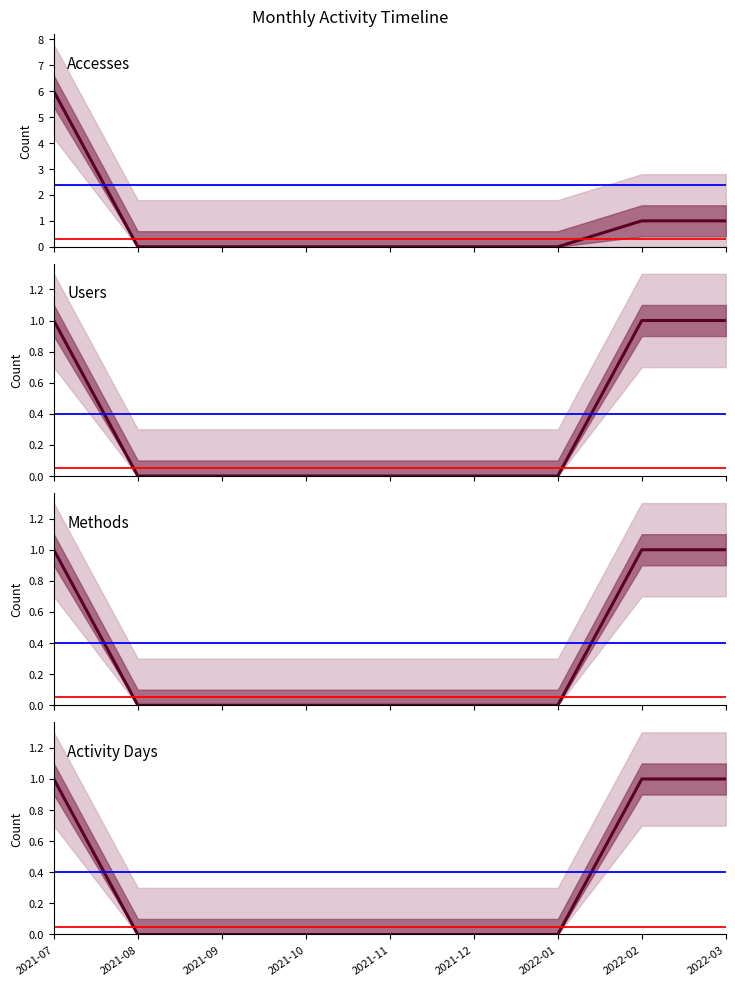

What is the sum of the Users values at 2022-03 and 2021-08?

1